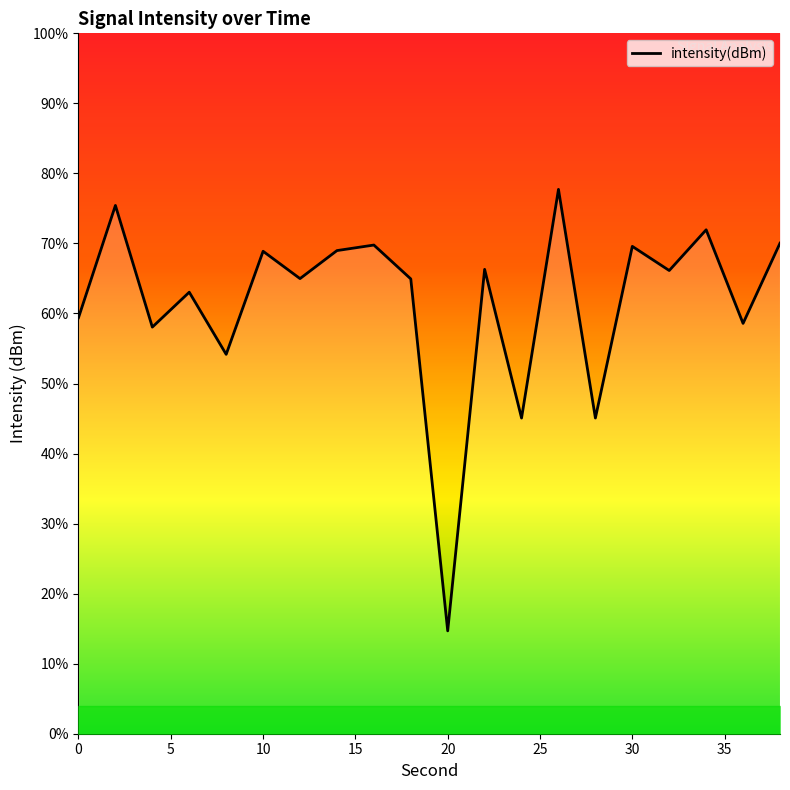

Rank the categories by value from lowest to highest.

20, 24, 28, 8, 4, 36, 0, 6, 18, 12, 32, 22, 10, 14, 30, 16, 38, 34, 2, 26